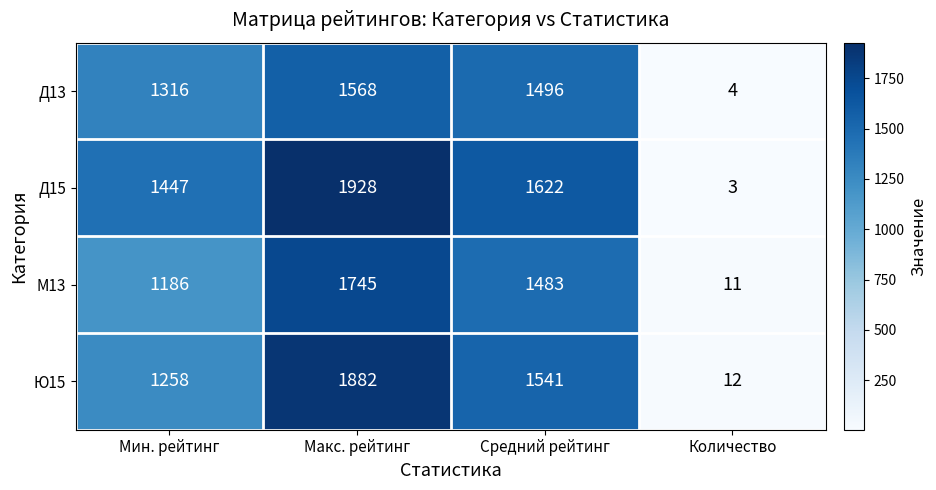

Read the Д15 value at Количество.

3